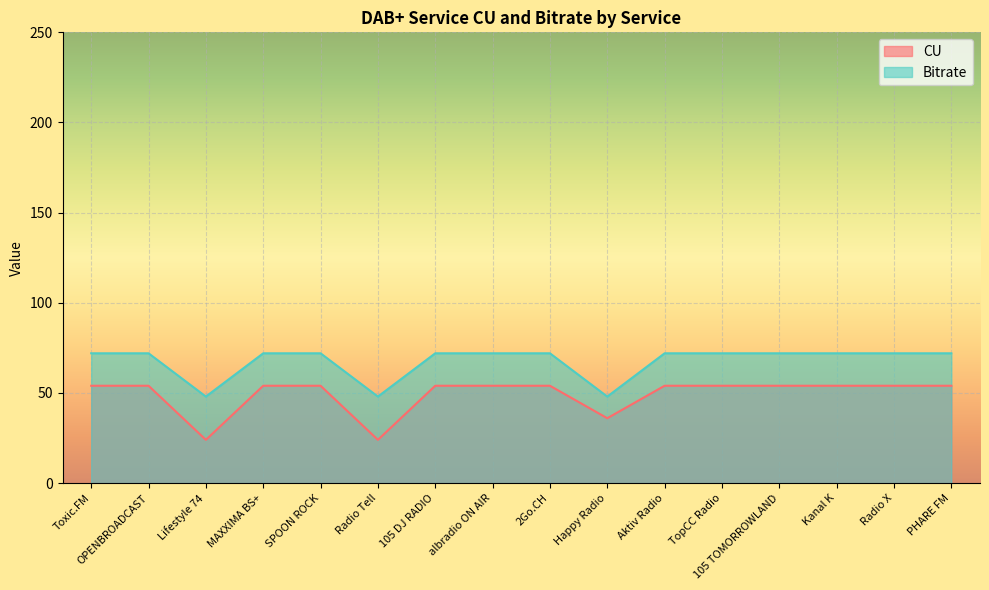

Rank the categories by Bitrate value from highest to lowest.

Toxic.FM, OPENBROADCAST, MAXXIMA BS+, SPOON ROCK, 105 DJ RADIO, albradio ON AIR, 2Go.CH, Aktiv Radio, TopCC Radio, 105 TOMORROWLAND, Kanal K, Radio X, PHARE FM, Lifestyle 74, Radio Tell, Happy Radio